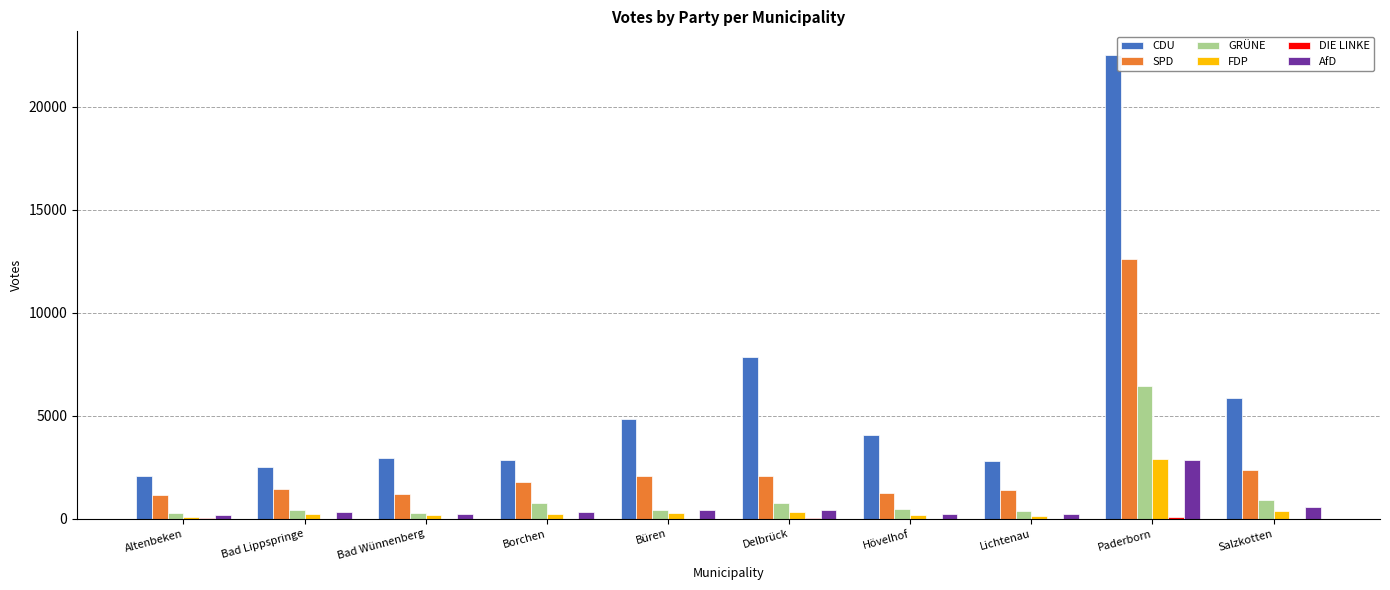

What is the sum of the GRÜNE values at Bad Lippspringe and Hövelhof?

918